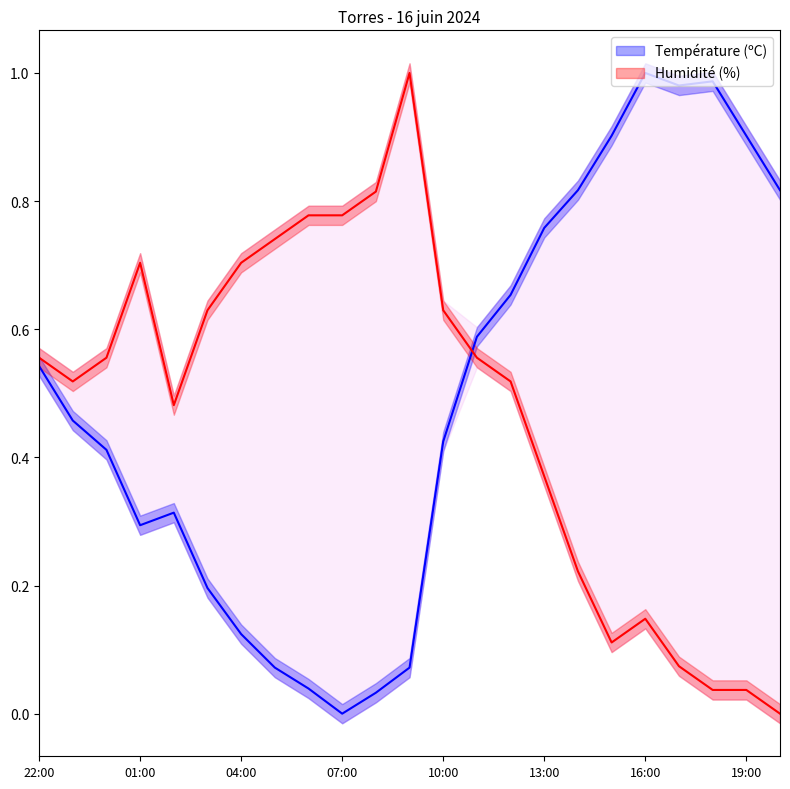

Is the value of Humidité (%) at 02:00 greater than the value of Température (ºC) at 19:00?

No